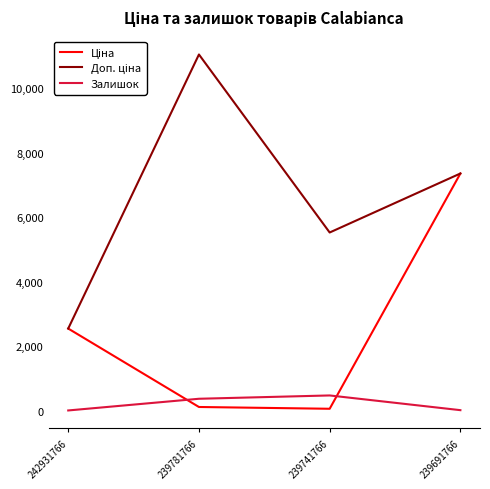

Is it true that Залишок equals 3.0 at 242931766?

True